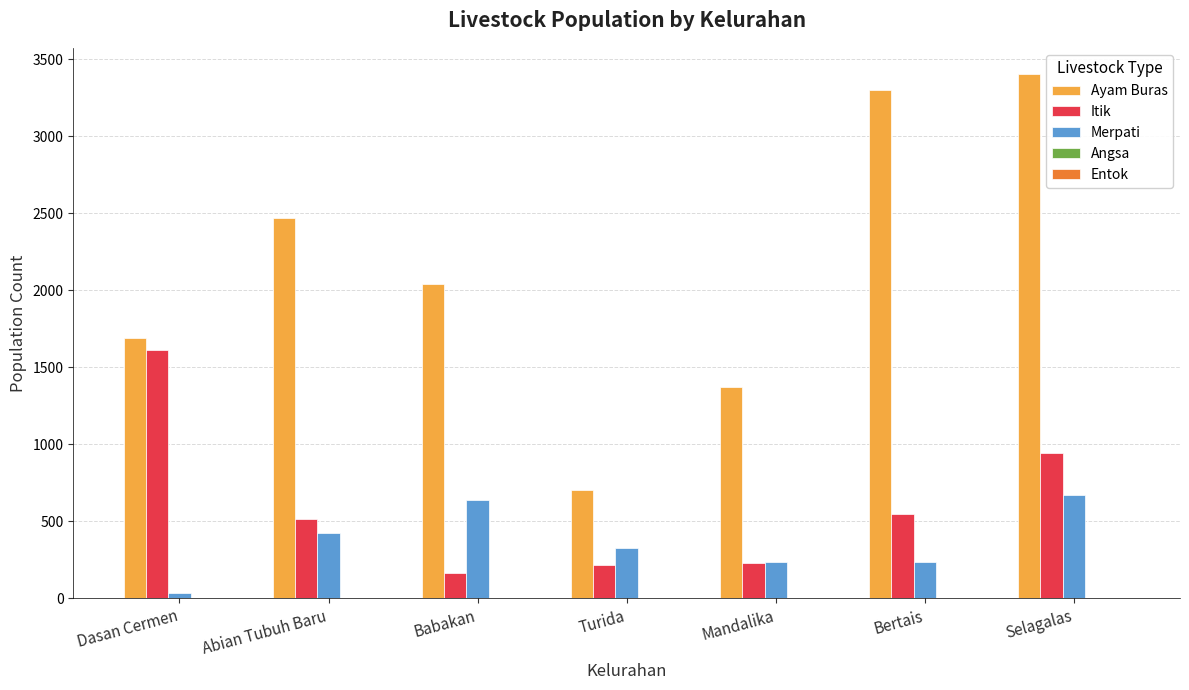

List the series in order of their peak value, lowest first.

Merpati, Itik, Ayam Buras